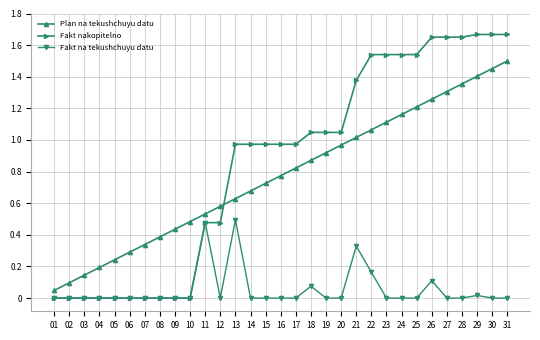

Which series has the largest range (max minus min)?

Fakt nakopitelno